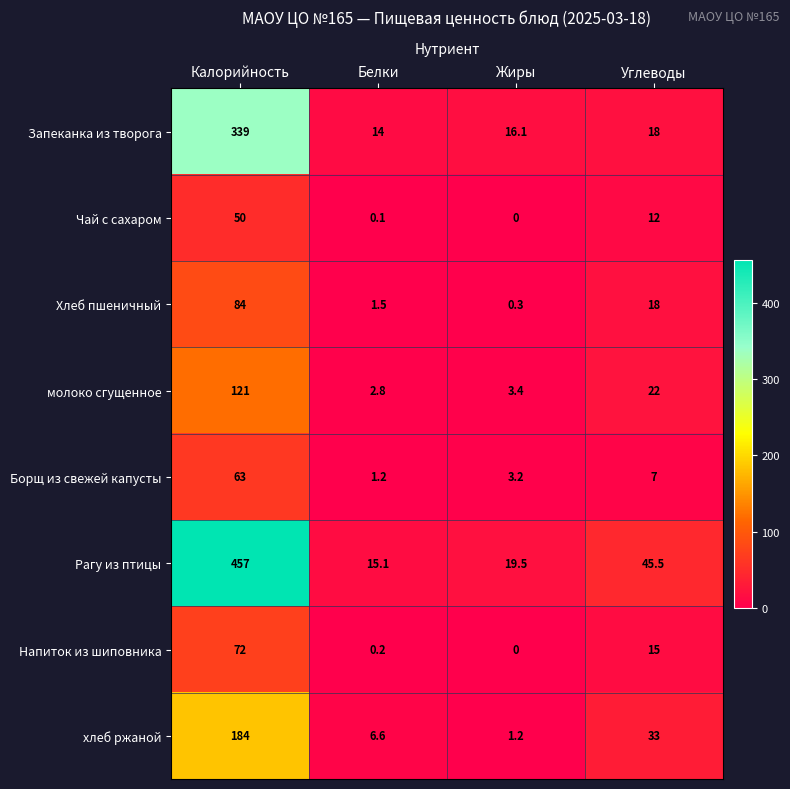

Which series has the largest total across all categories?

Рагу из птицы